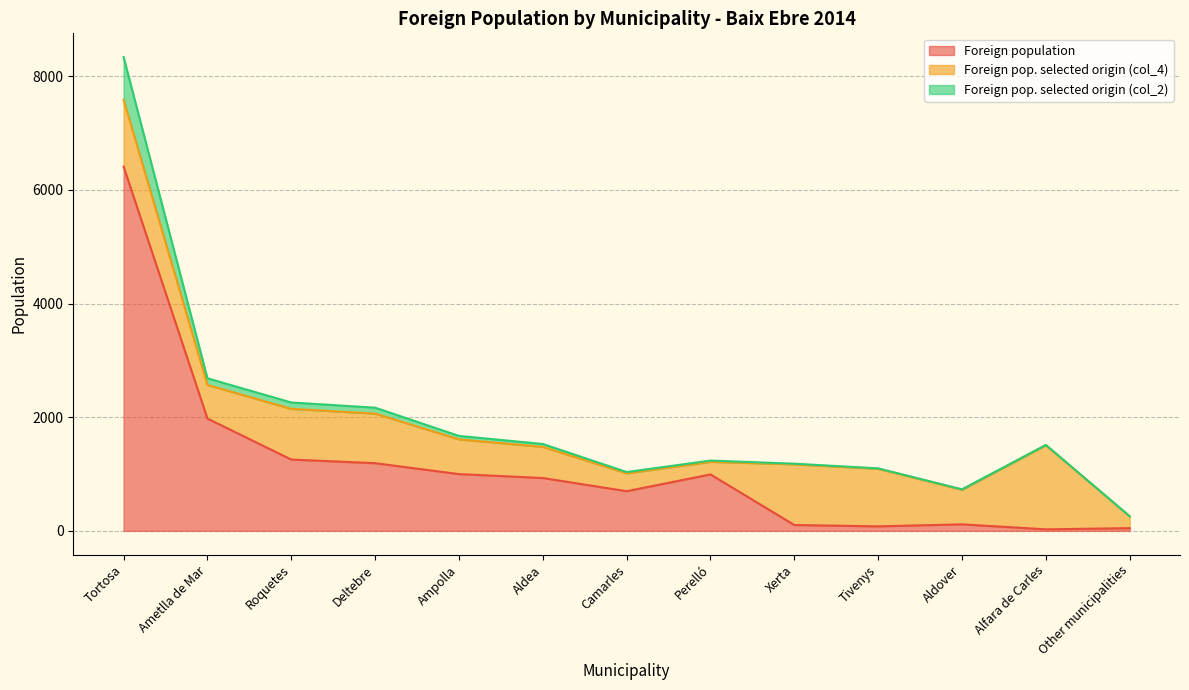

What is the average value of the Foreign population series?

1140